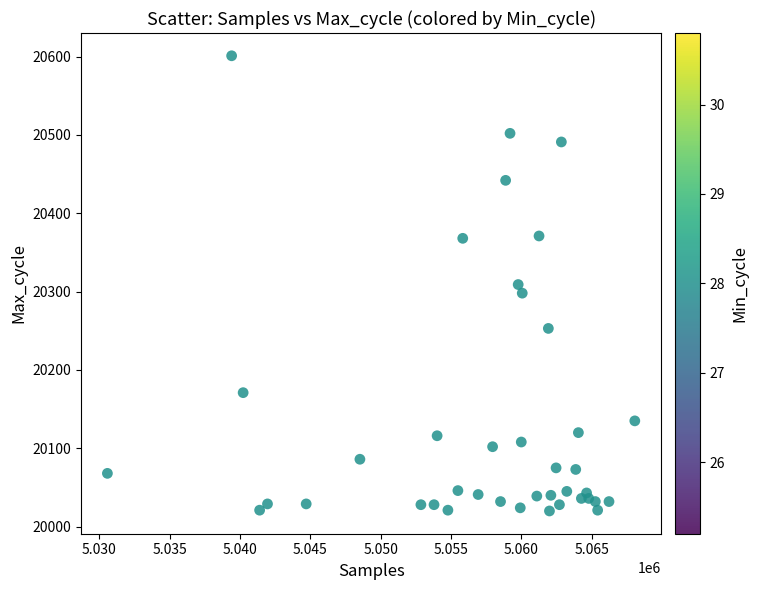

What is the range of X values (max minus min)?

37505